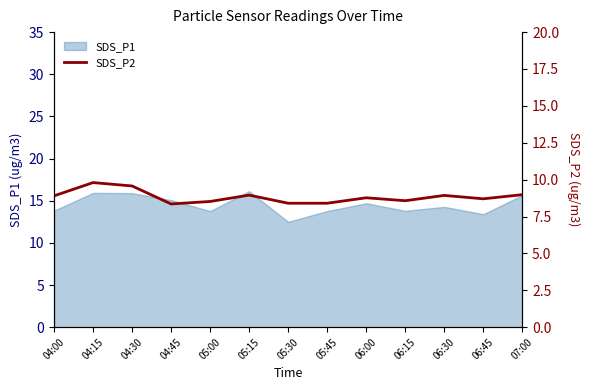

What is the minimum value for SDS_P1?

12.5